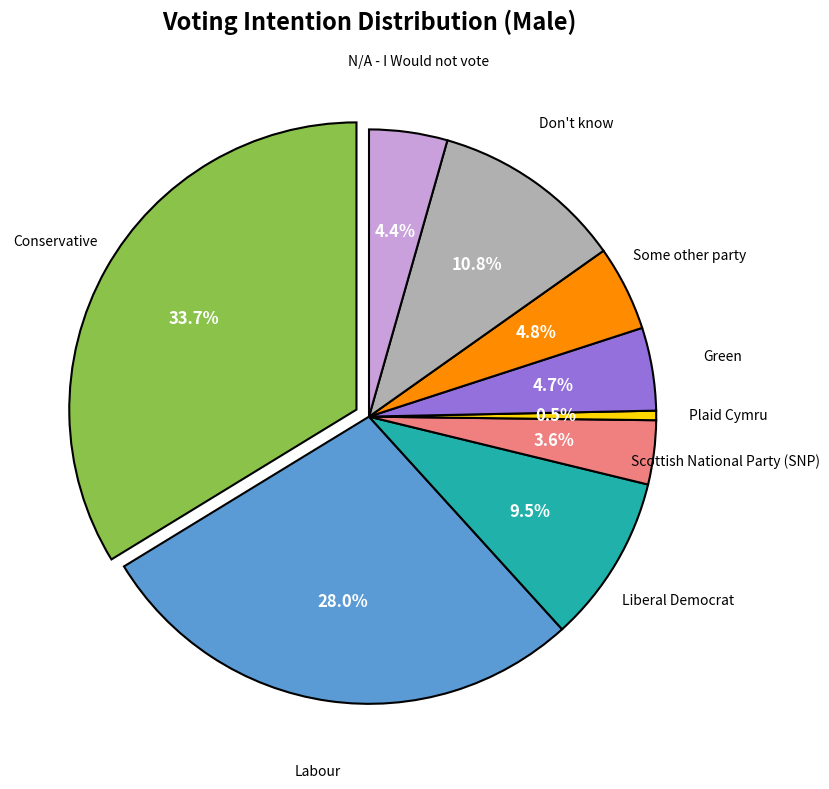

Combined, what portion of the pie is Labour and N/A - I Would not vote?

32.4%